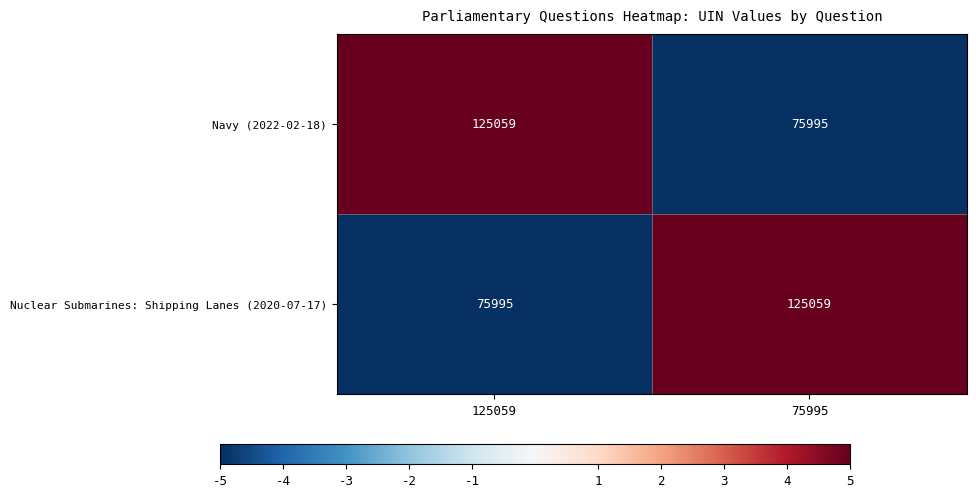

What is the total value across all series at 125059?

201054